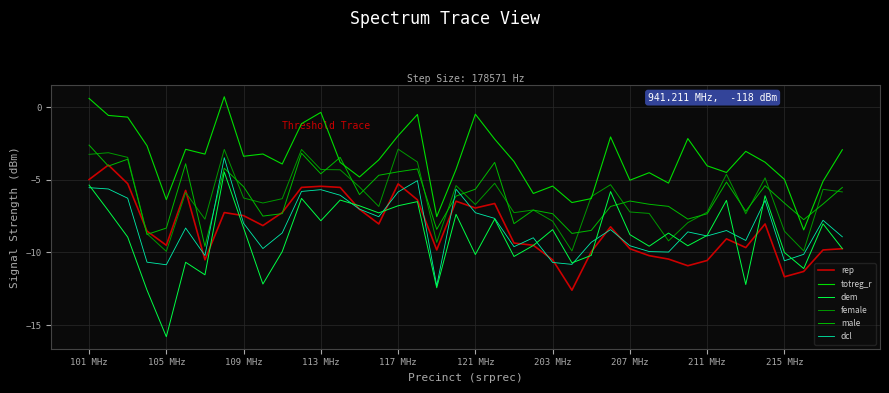

Does the chart have visible grid lines?

Yes